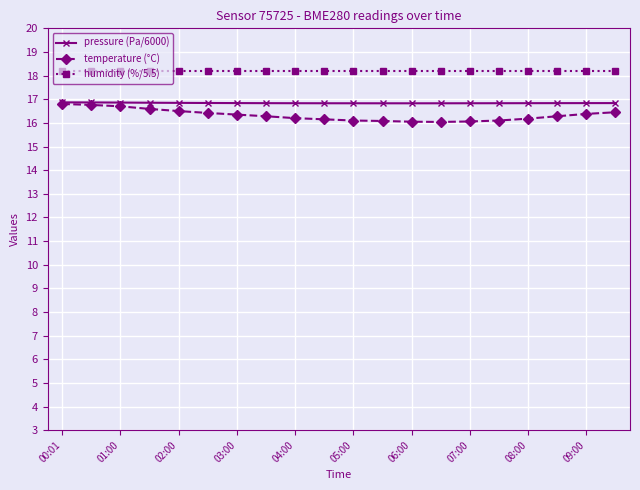

Is this an area chart (filled region under the line)?

No